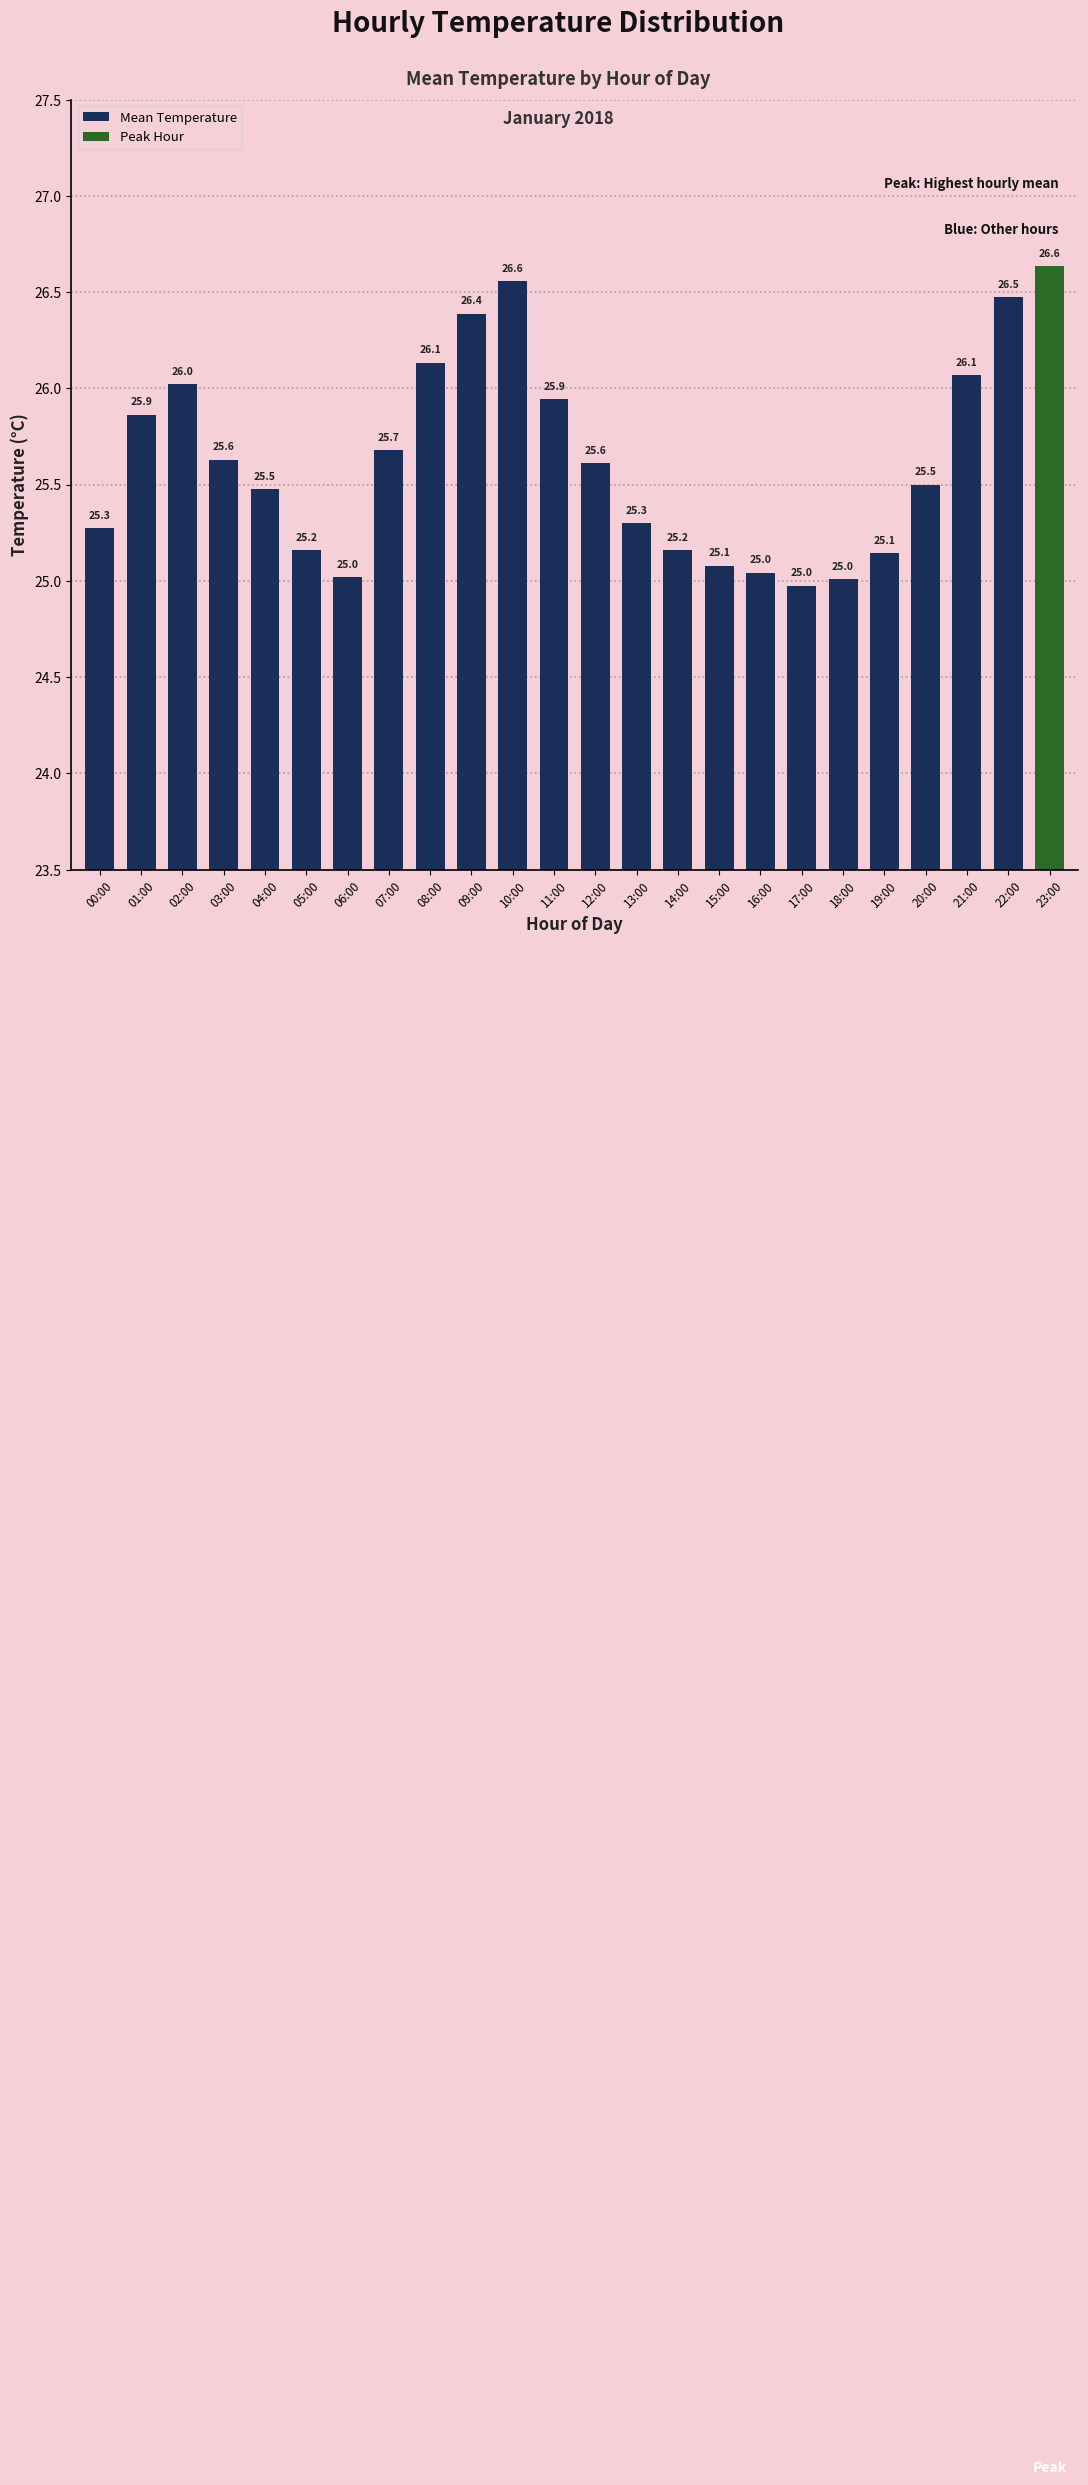

What is the sum of the values at 12:00 and 10:00?

52.2